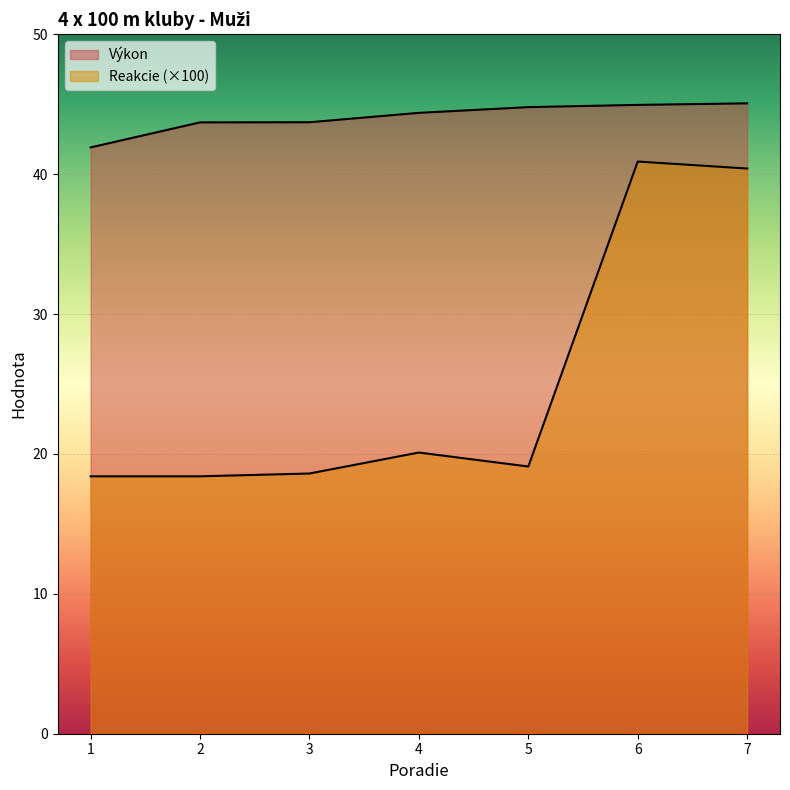

What is the average value of the Výkon series?

44.1